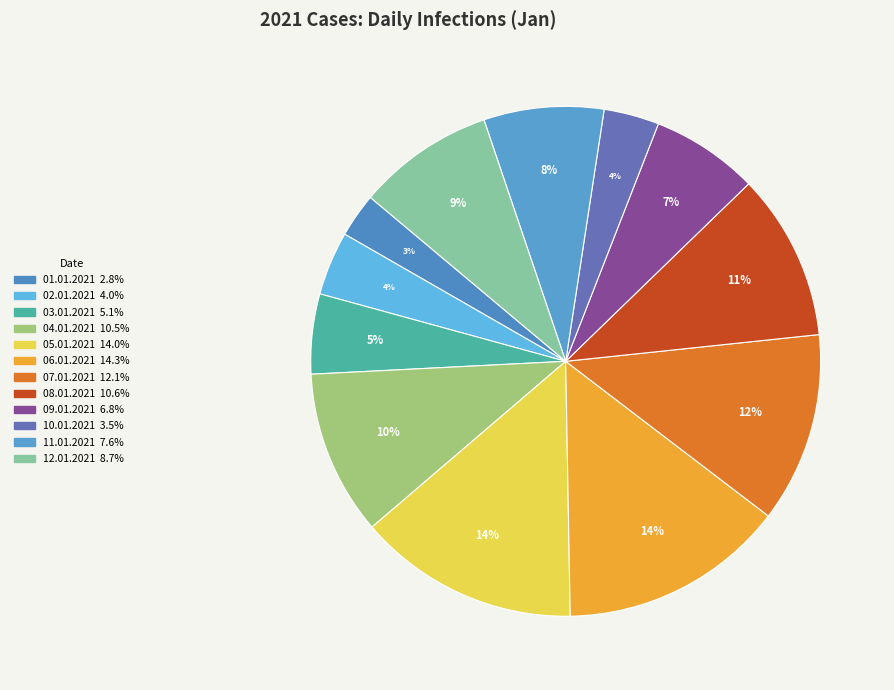

To the nearest percent, what portion does 10.01.2021 represent?

4%